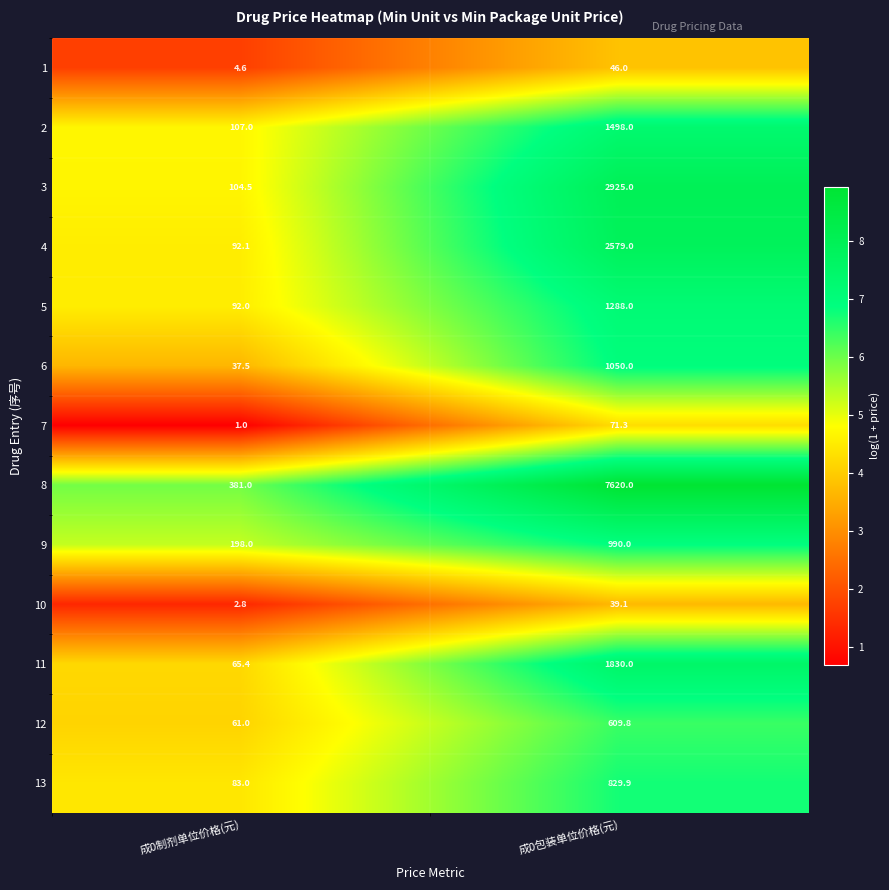

At which category is the sum across all series the highest?

成0包装单位价格(元)